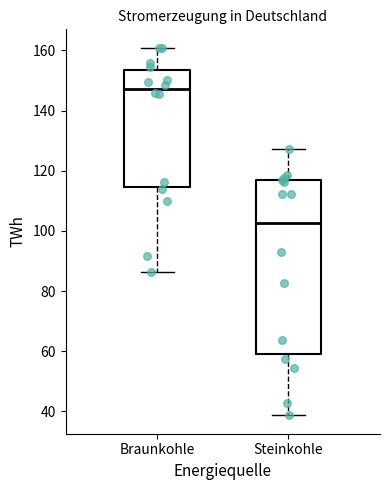

Which box's median line is the lowest?

Steinkohle